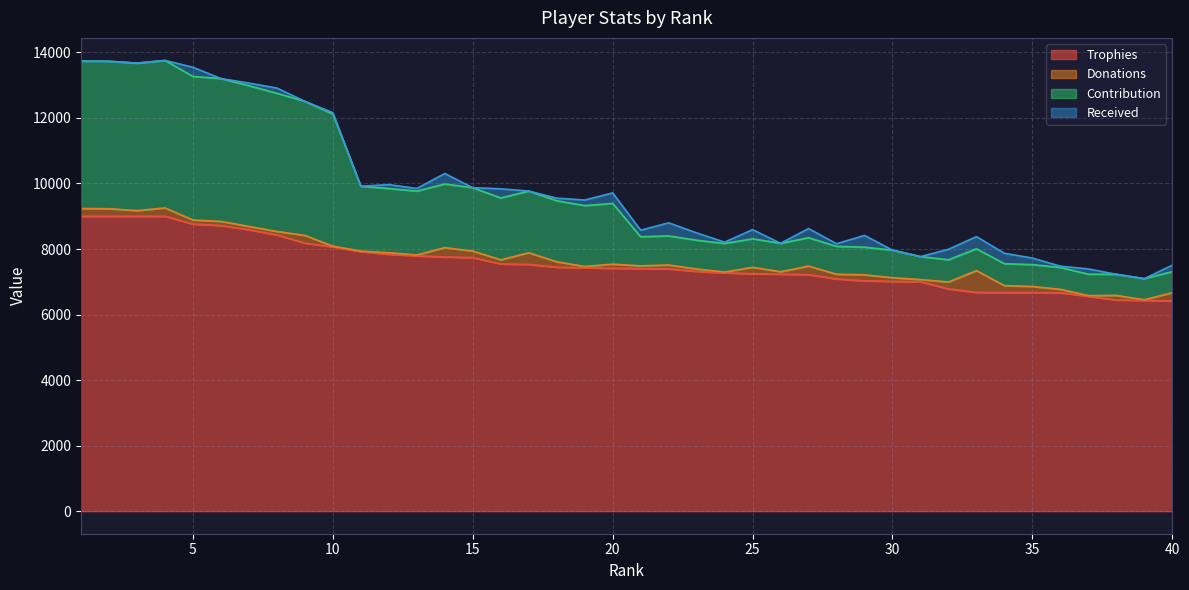

What is the minimum value for Contribution?

7095